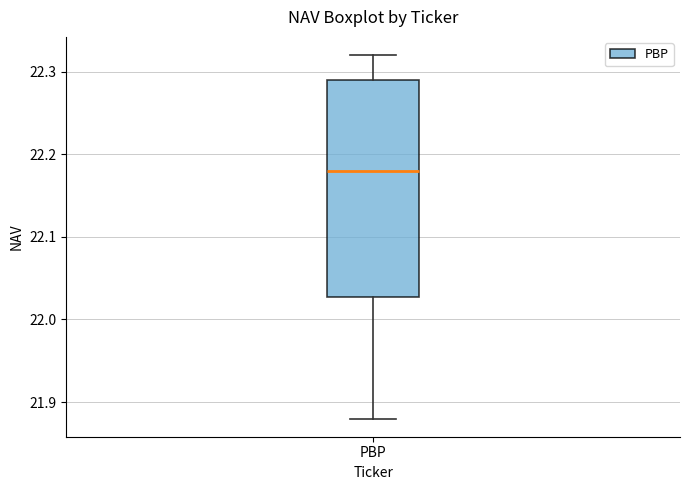

Where does the lower whisker of the box for PBP end on the y-axis? The values are not printed on the chart, so give them approximately, as read against the axis.

21.88